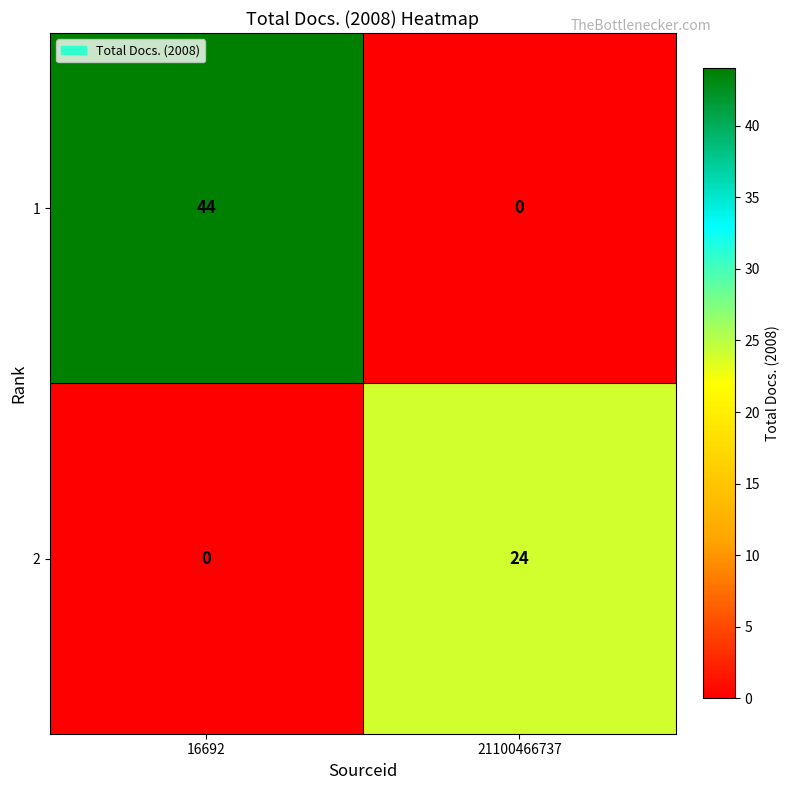

What is the spread (max minus min) of values at 16692?

44